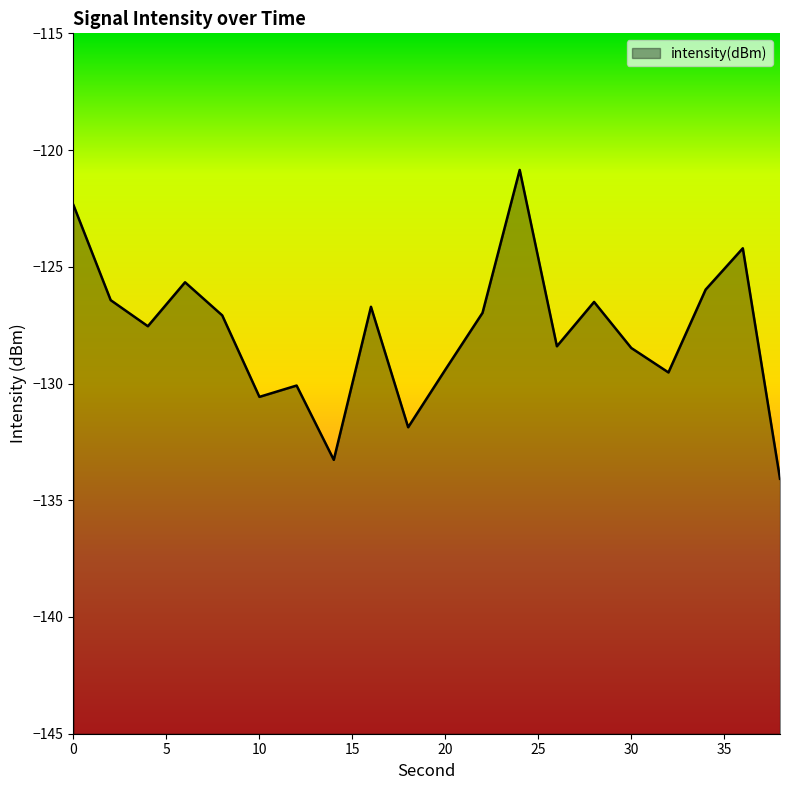

How many interior local peaks (higher than both neighbors) does the data have?

6